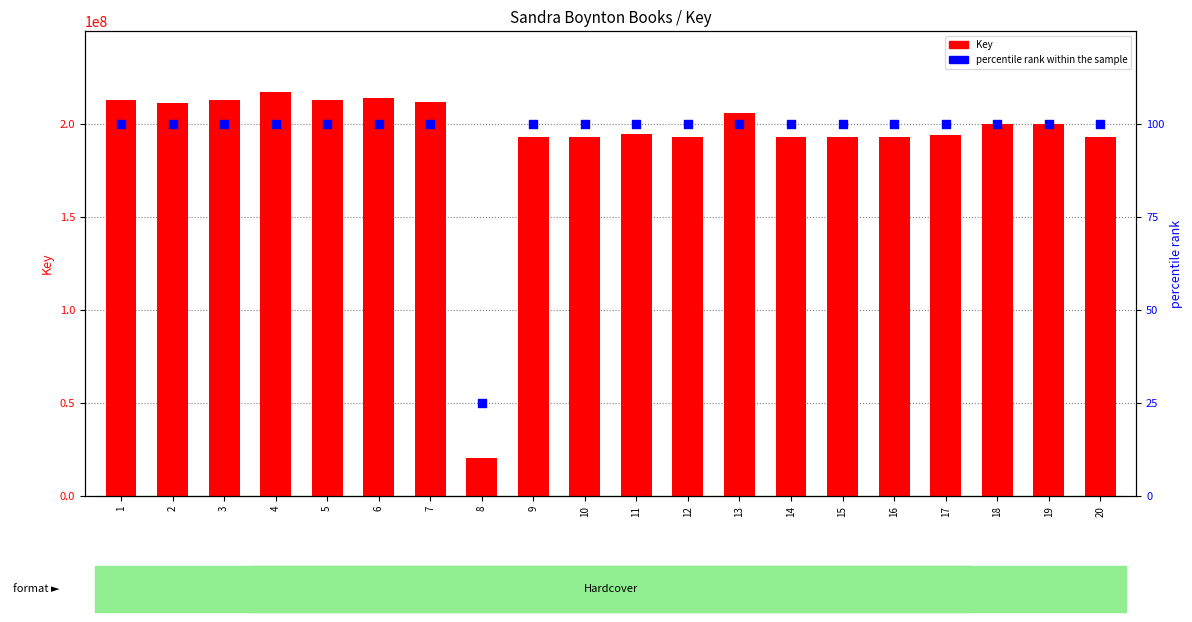

Is the value of Key (result number) at 1 greater than the value of percentile rank within the sample at 12?

Yes